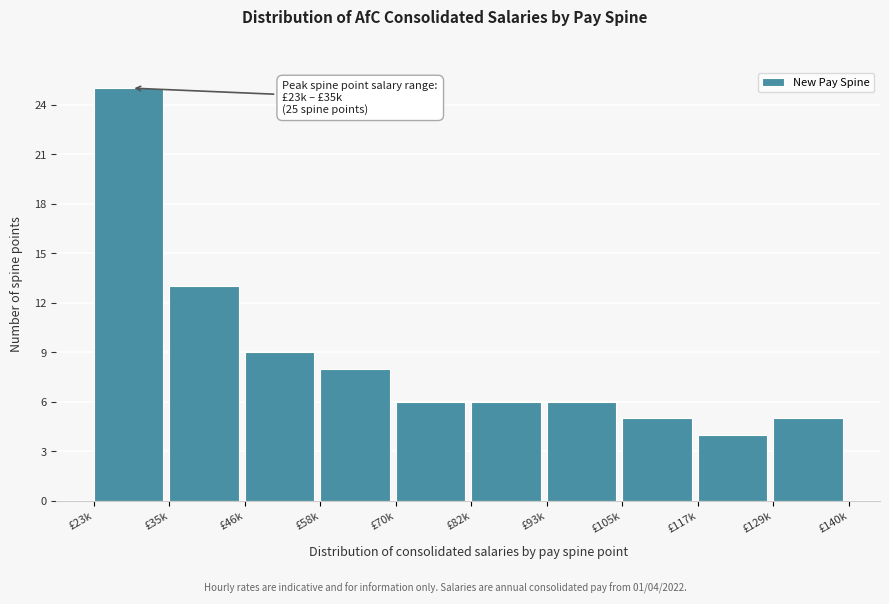

Reading left to right, extract all data points from this chart.

25	13	9	8	6	6	6	5	4	5